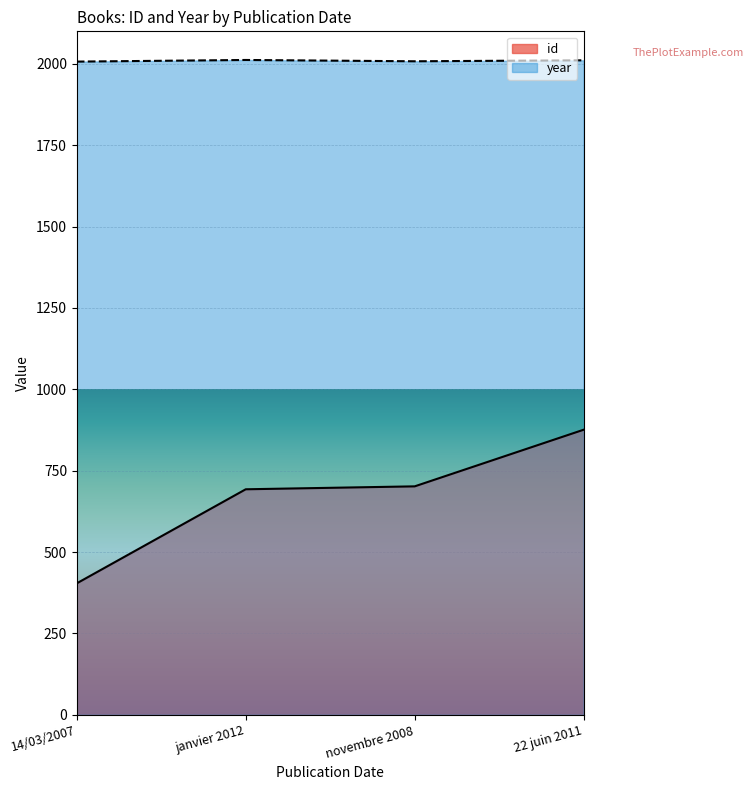

How many lines are shown in the chart?

2